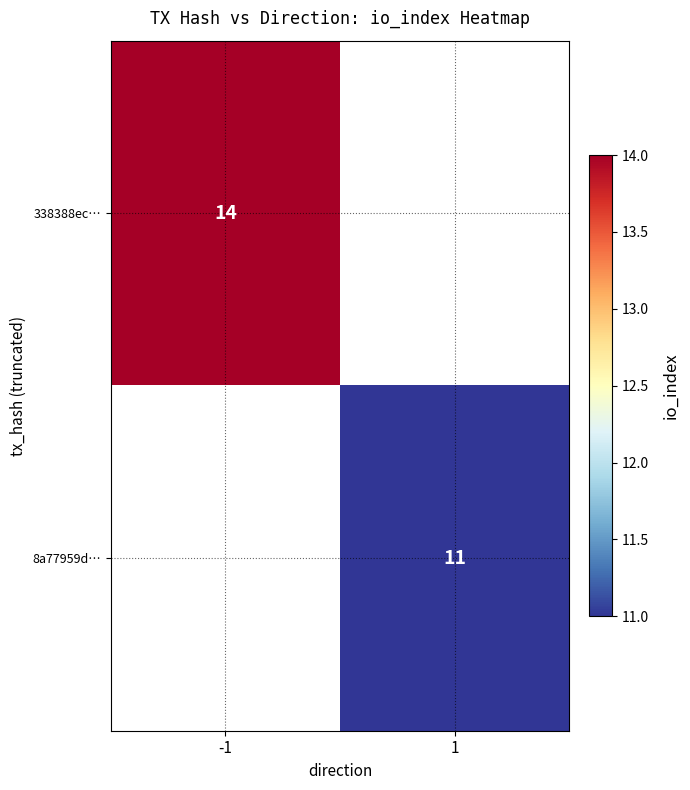

The 8a77959d… series shows 18 at 1. True or false?

False